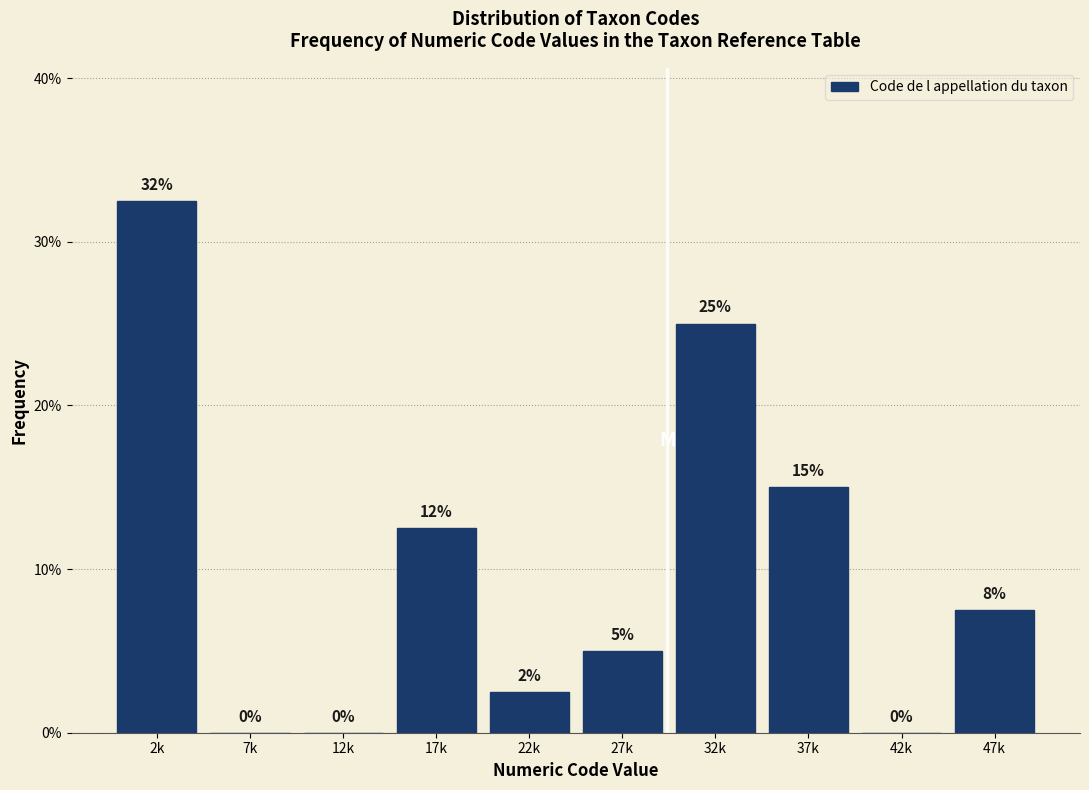

What is the change in value from 27k to 37k?

+10.0